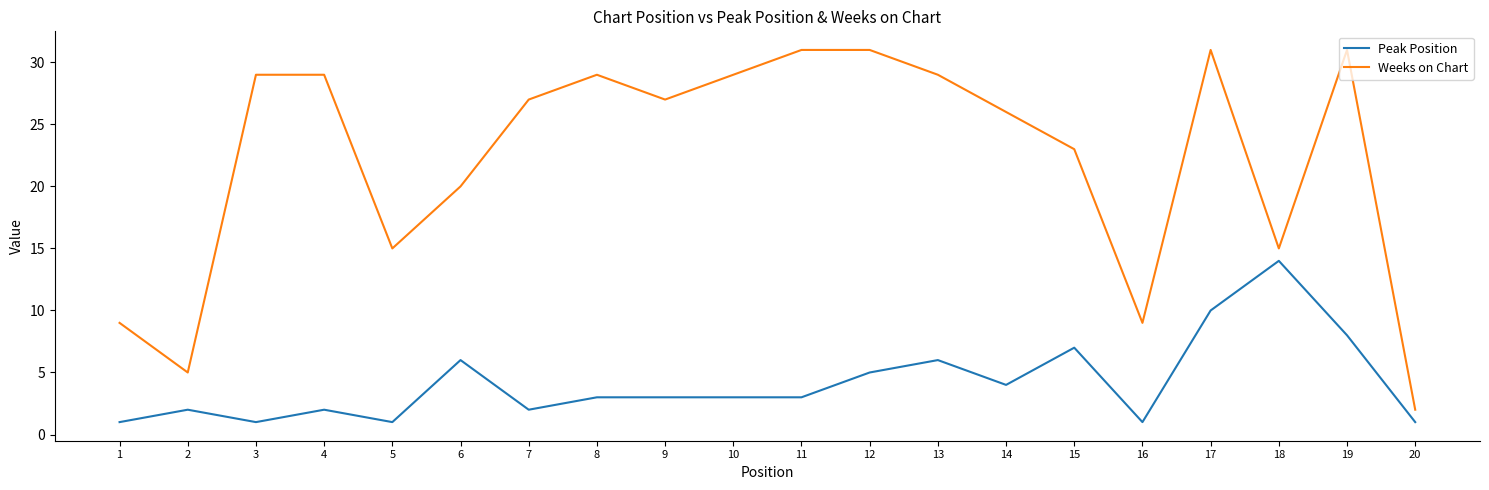

Which category has the lowest value in the Weeks on Chart series?

20